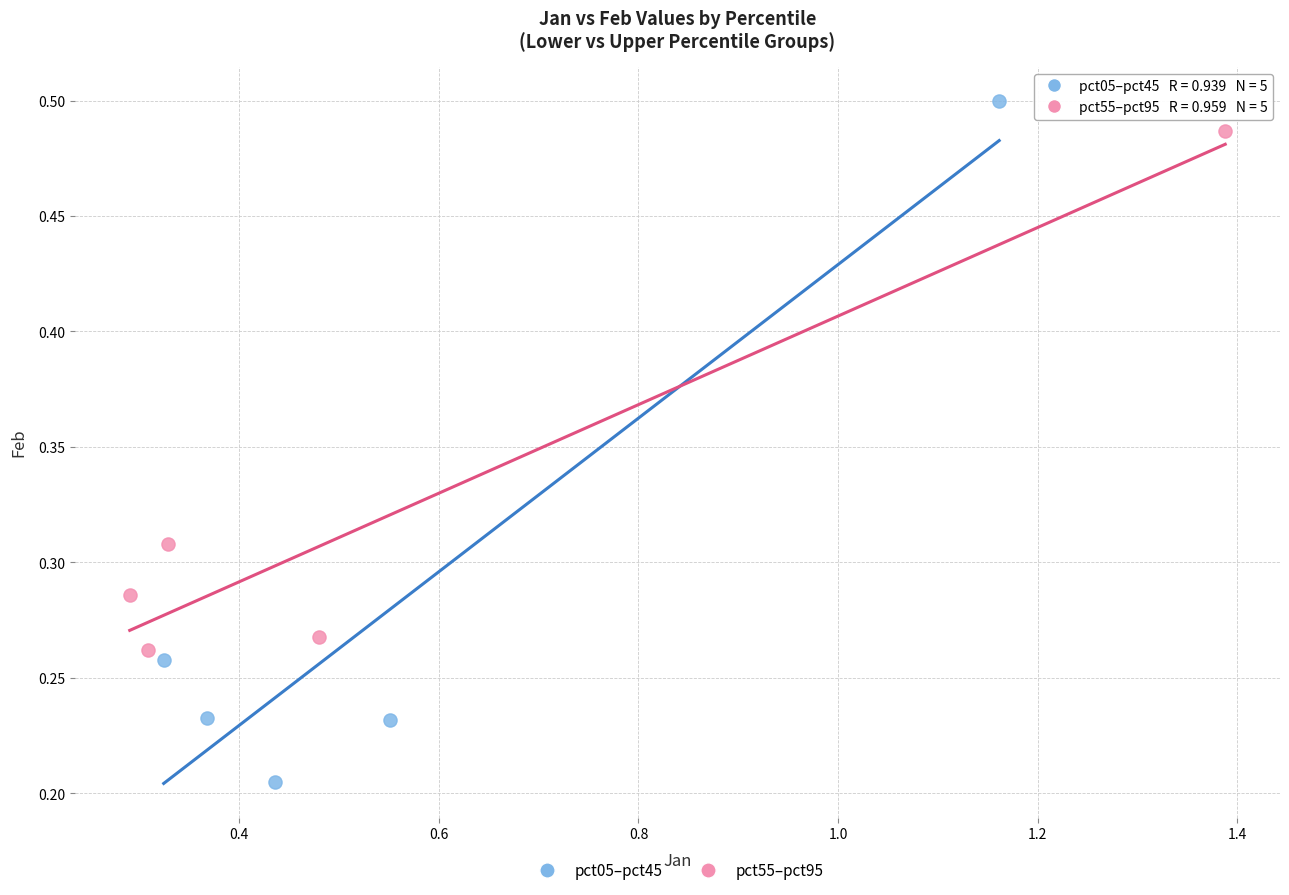

What are all the series names shown in the legend?

pct05–pct45, pct55–pct95